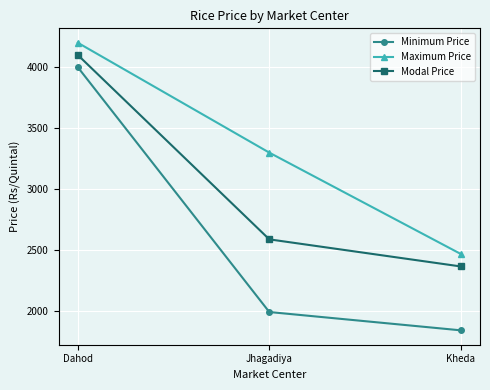

List the series in order of their peak value, highest first.

Maximum Price, Modal Price, Minimum Price